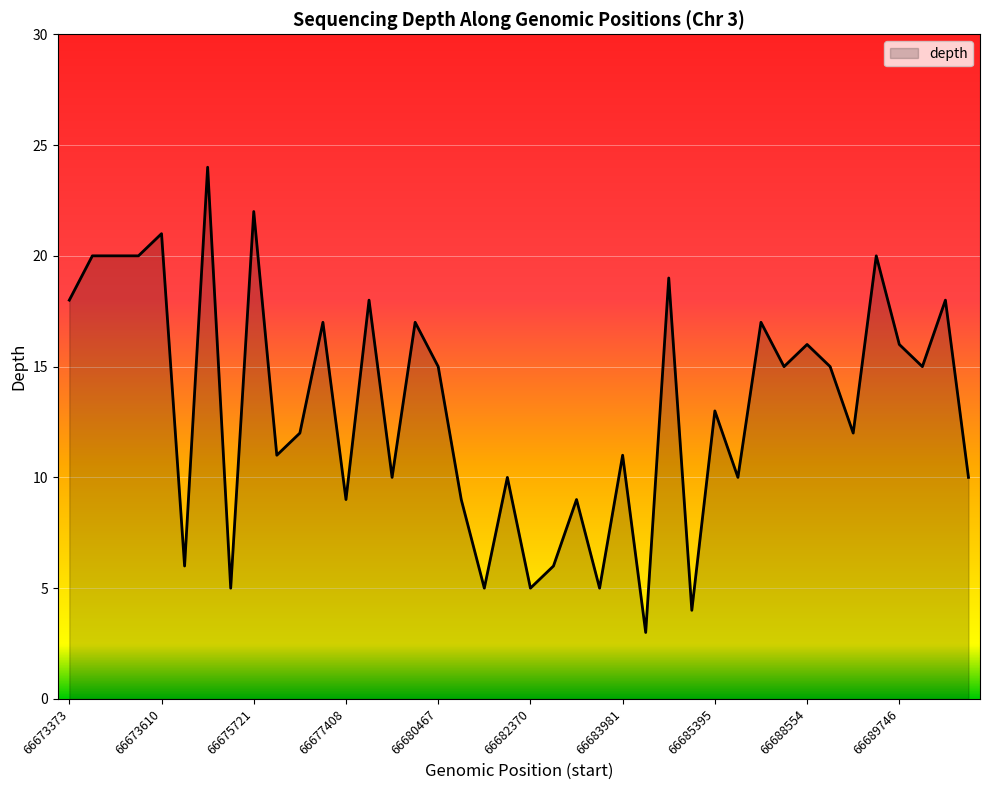

What is the difference between the maximum and minimum values?

21